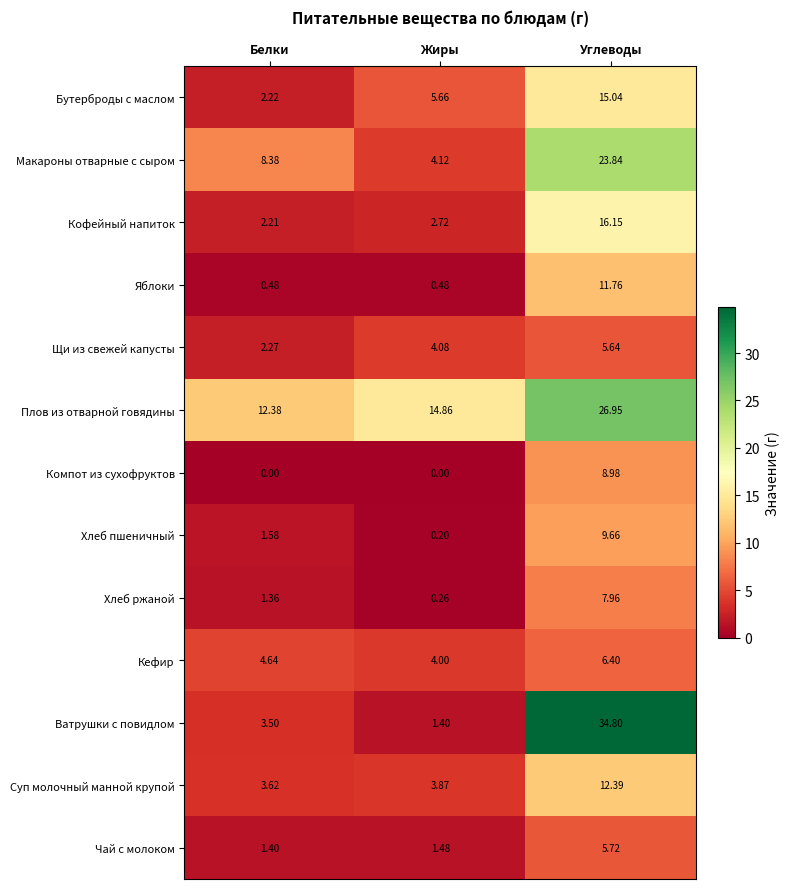

Where is Хлеб ржаной nearest to the value 4?

Белки